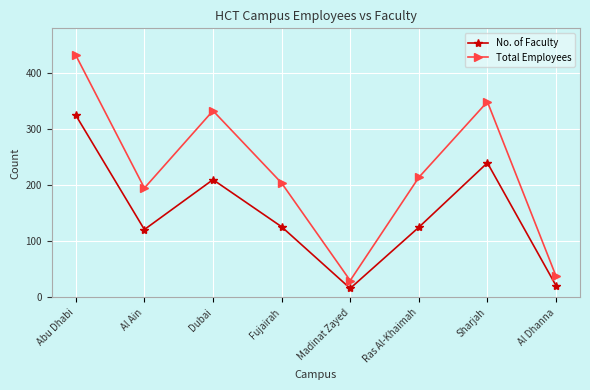

In Total Employees, how many points are lower than both neighbors (excluding endpoints)?

2